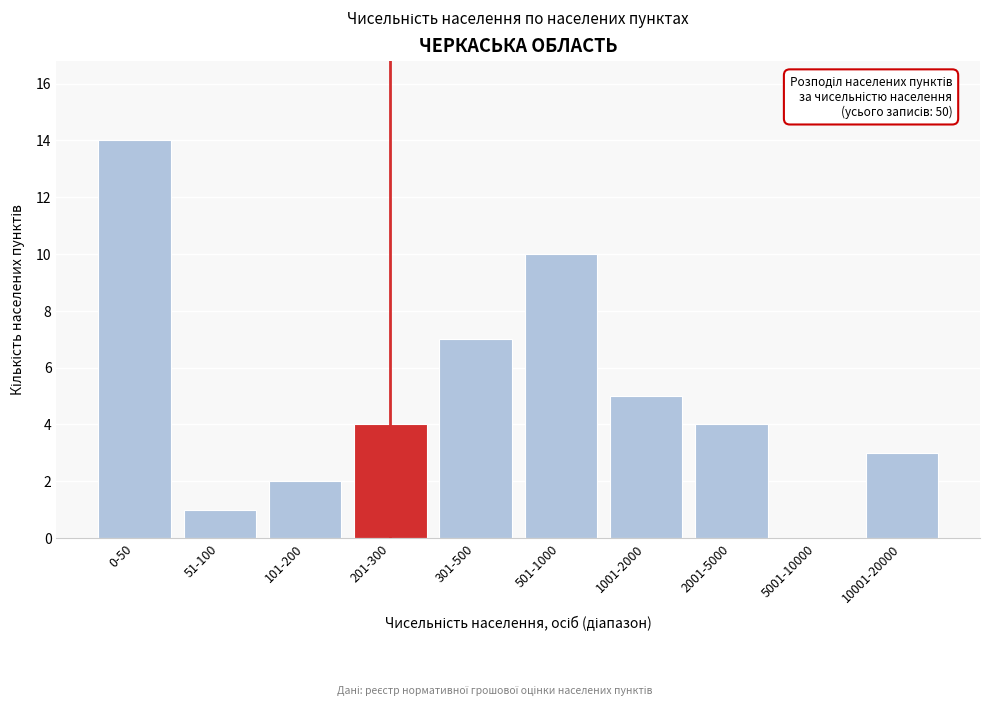

Reading right to left, list all the values displayed in this chart.

10001-20000=3	5001-10000=0	2001-5000=4	1001-2000=5	501-1000=10	301-500=7	201-300=4	101-200=2	51-100=1	0-50=14